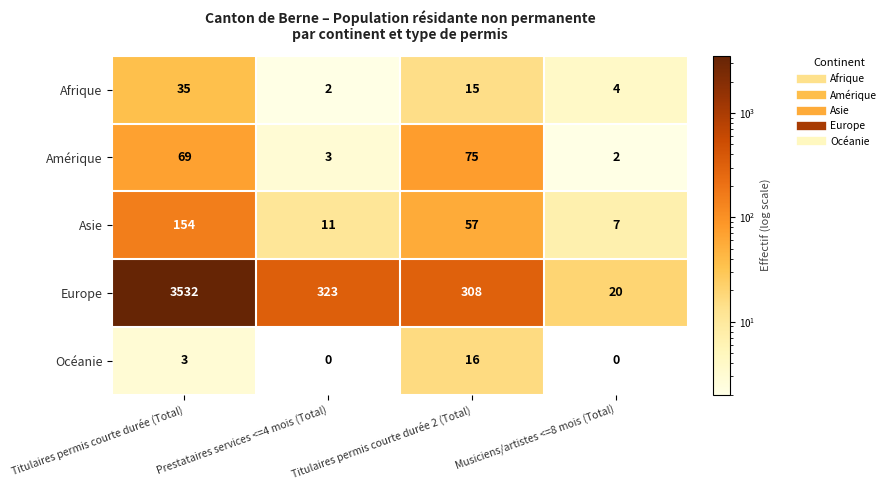

Is it true that Asie equals 92 at Titulaires permis courte durée 2 (Total)?

False